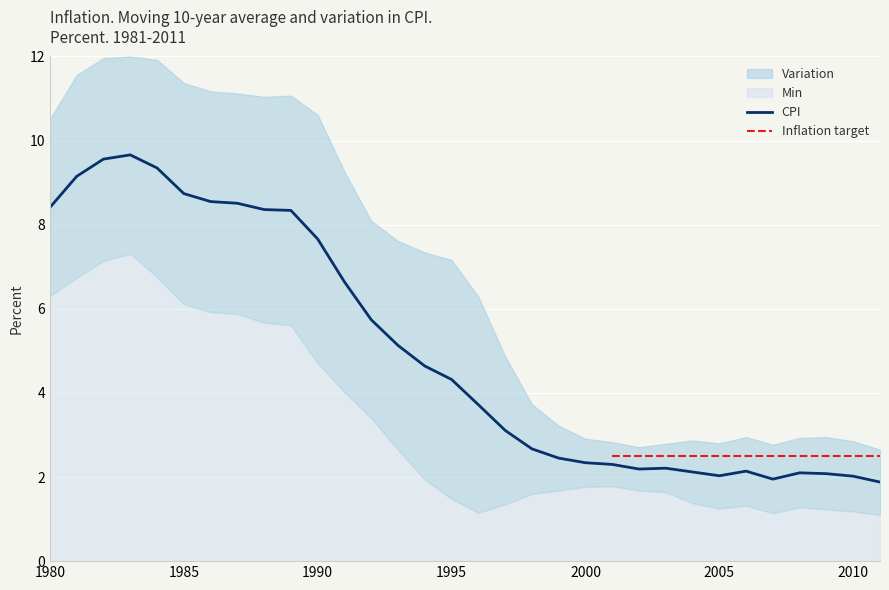

Where does the CPI series first go above 4?

1980